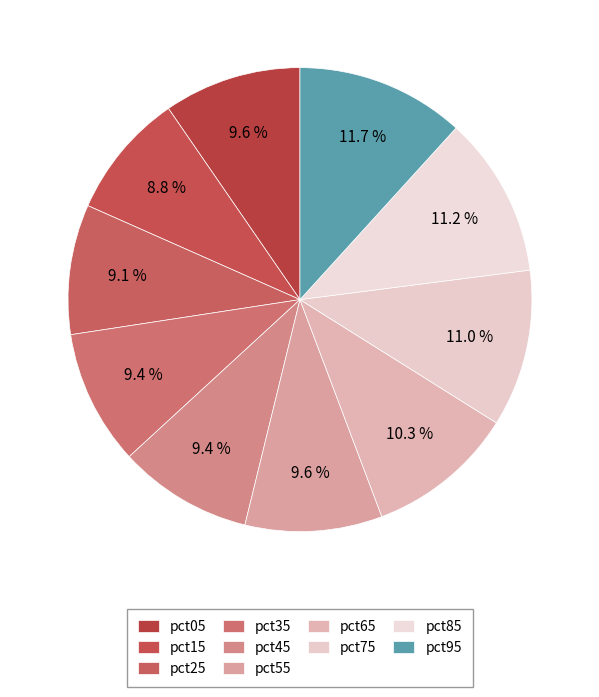

How many slices are in this pie chart?

10